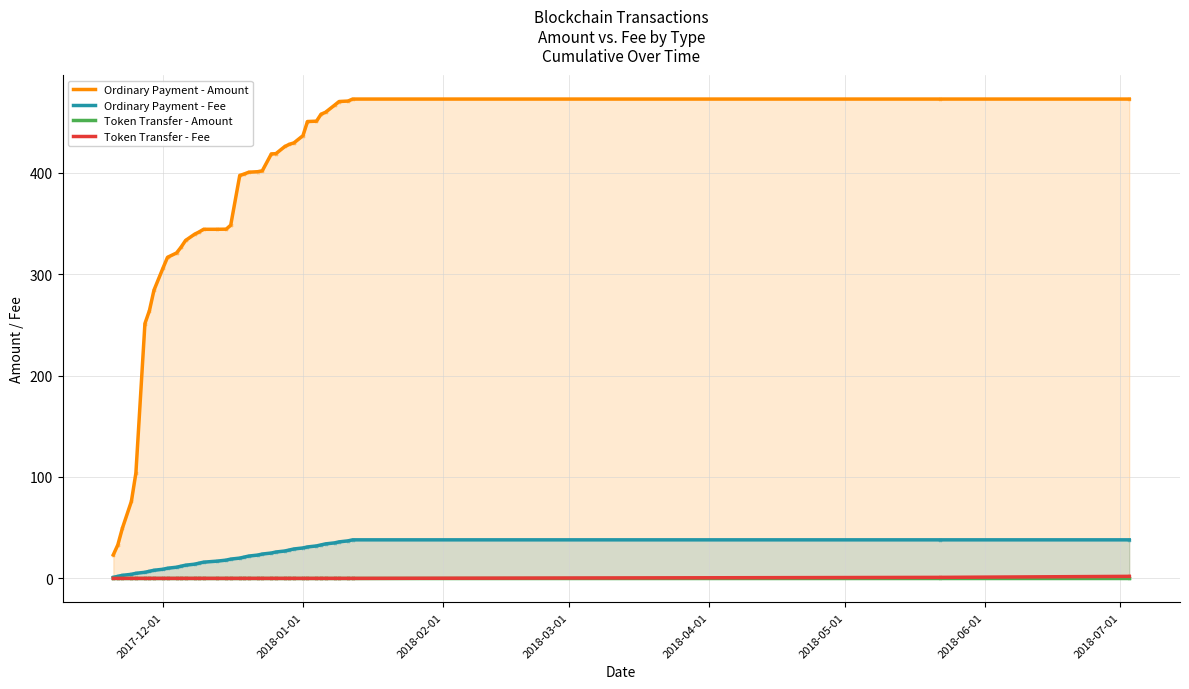

Which series contains the highest Y value?

Ordinary Payment - Amount